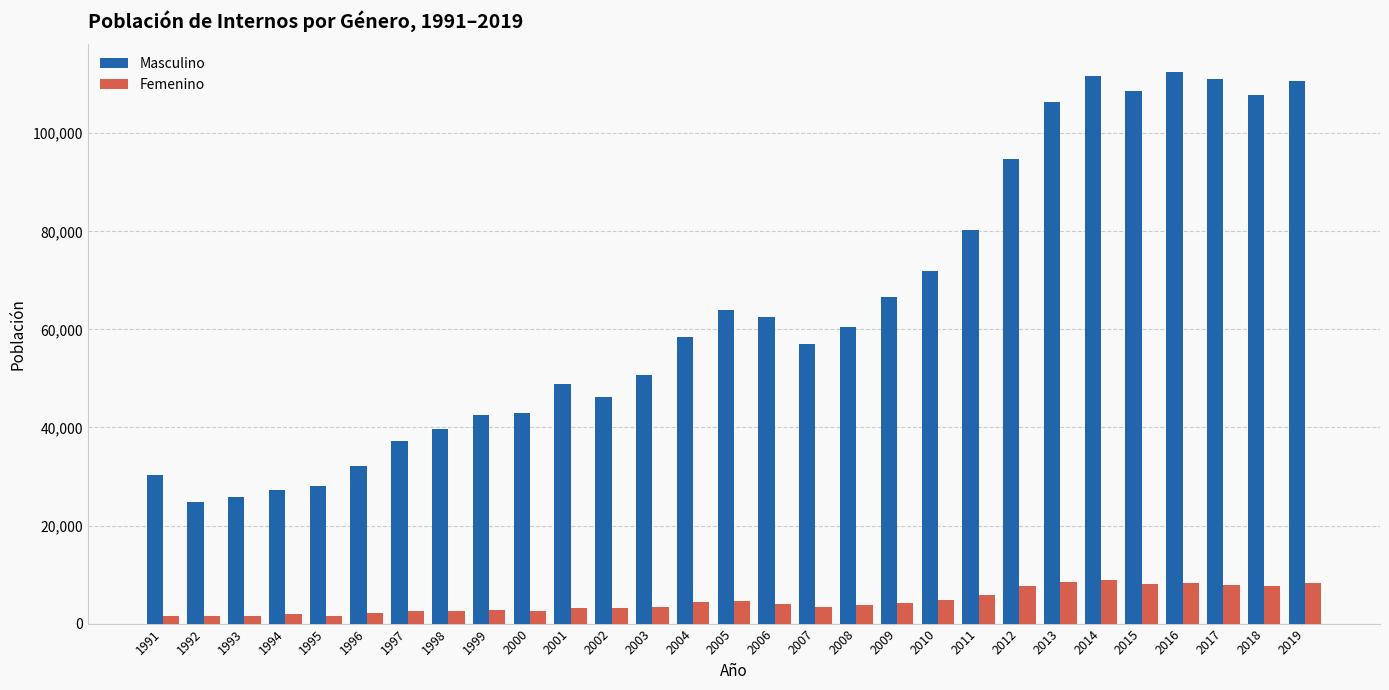

How many data points in Femenino are less than 3730?

14